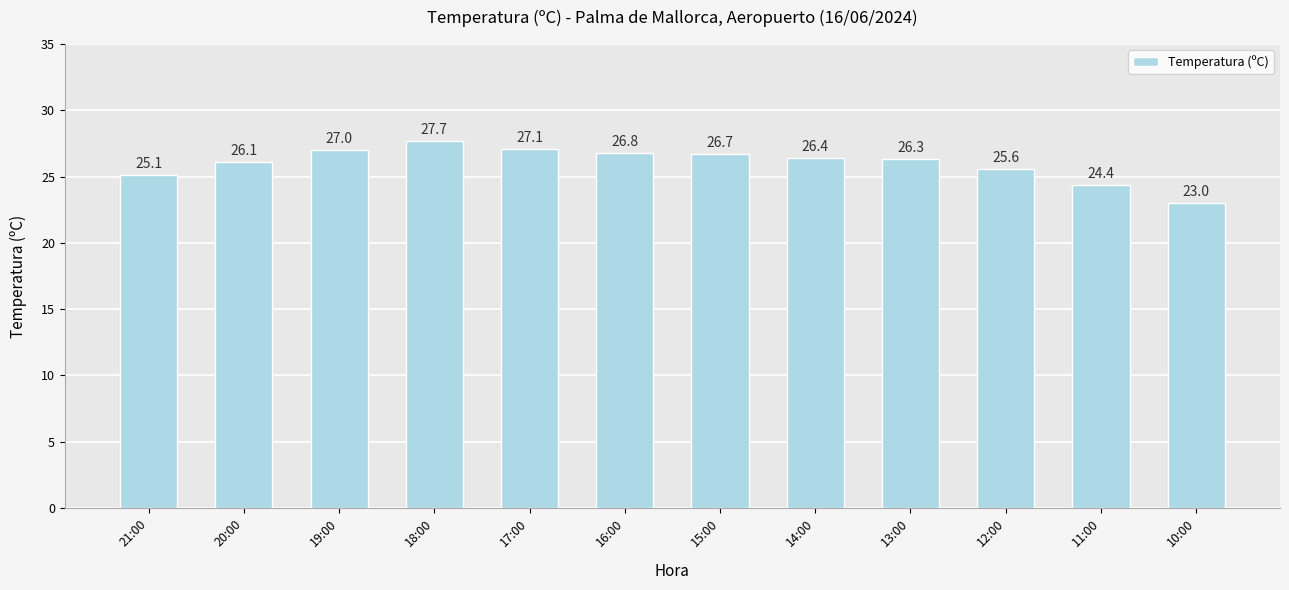

Which has a higher value, 16:00 or 20:00?

16:00